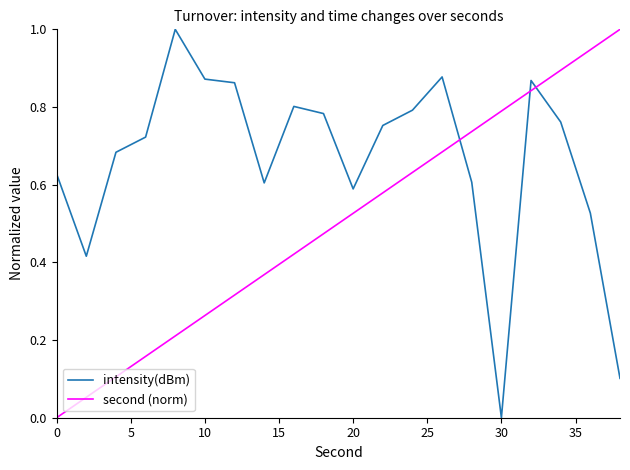

What is the difference between the maximum and minimum values in the second (norm) series?

1.0